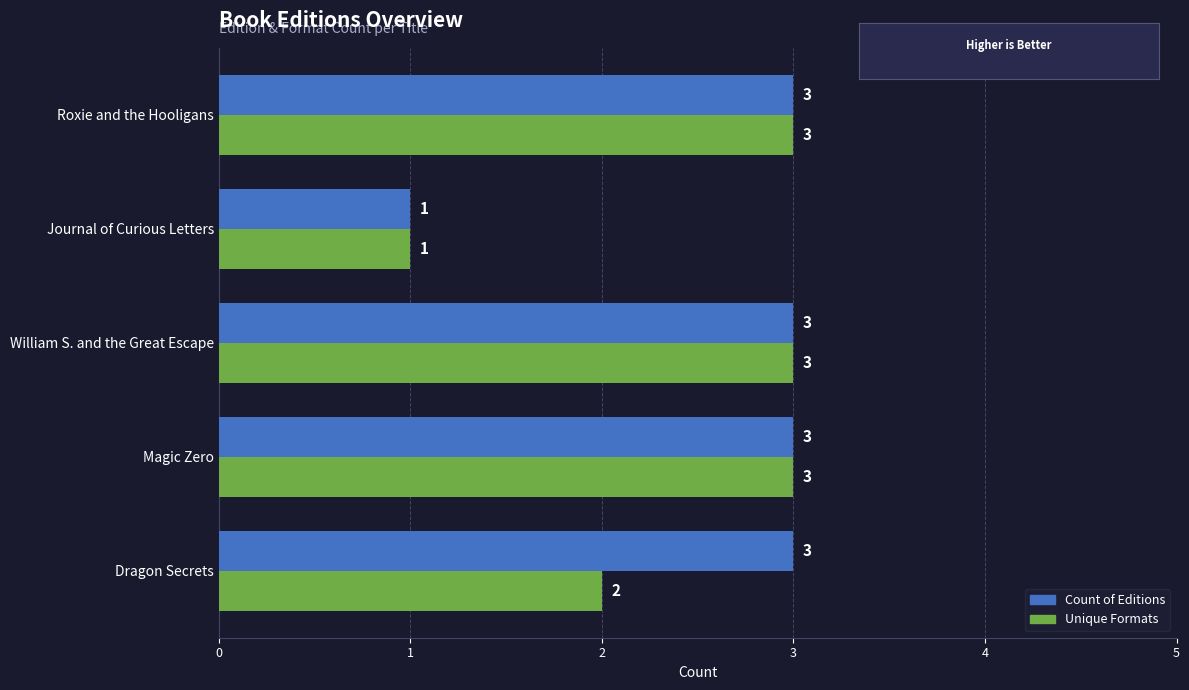

What is the total value across all series at Roxie and the Hooligans?

6